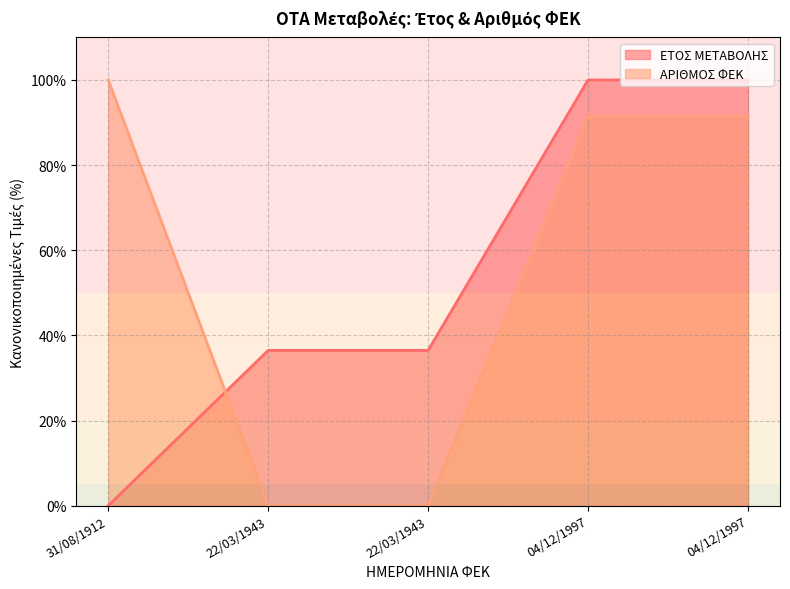

Which has a higher value, 04/12/1997 or 31/08/1912?

04/12/1997